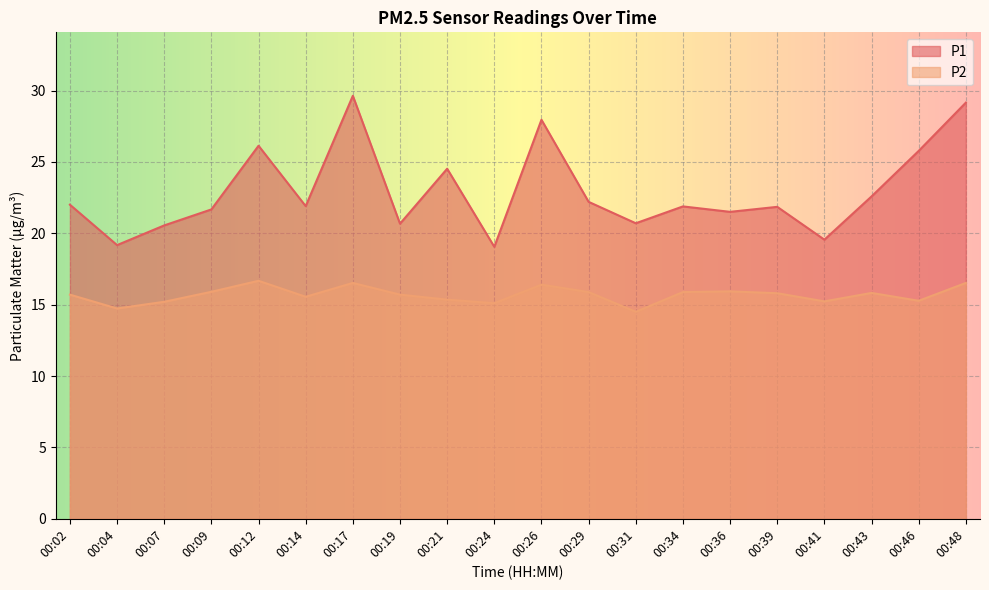

At 00:31, list the series in order from largest to smallest.

P1, P2